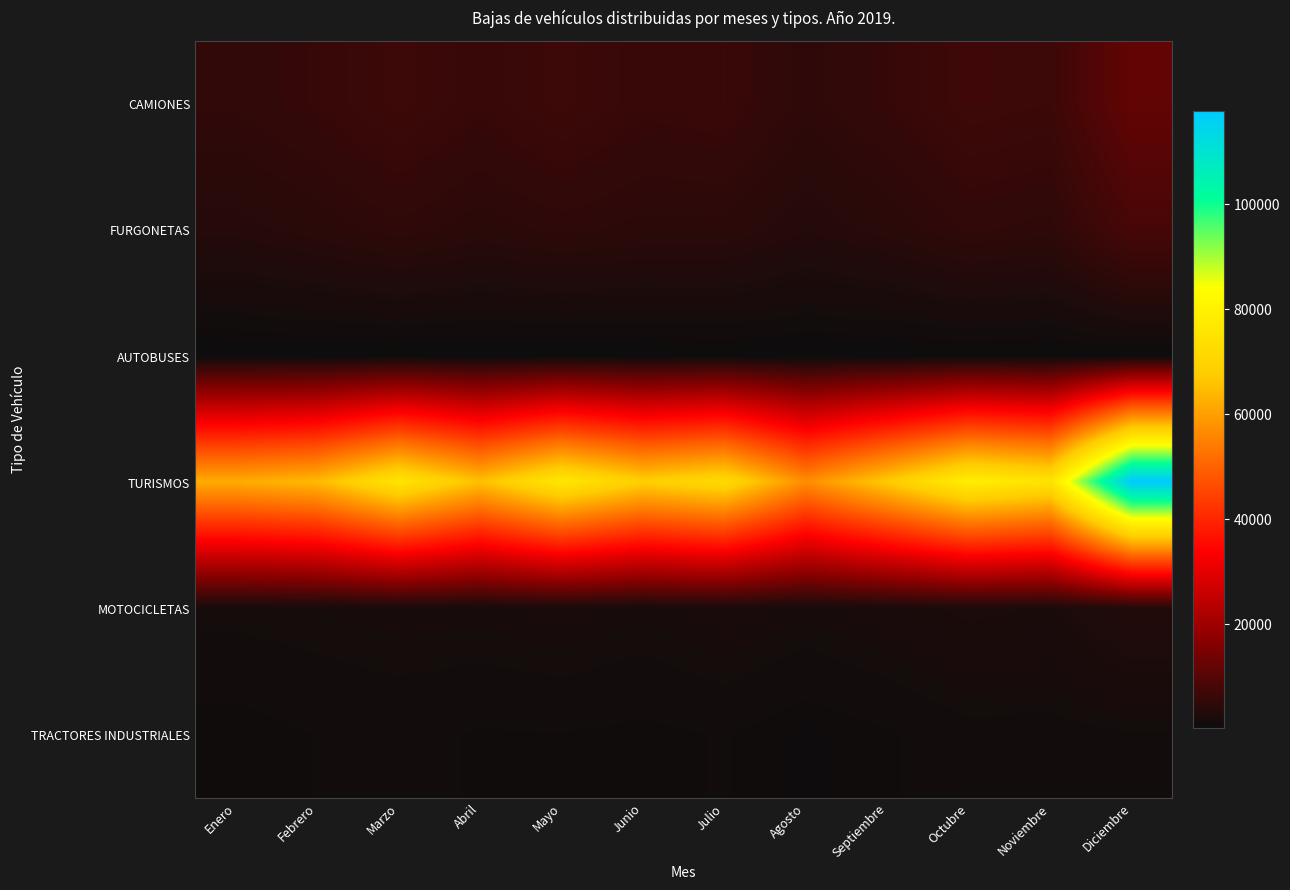

What is the minimum value shown in the chart?

147